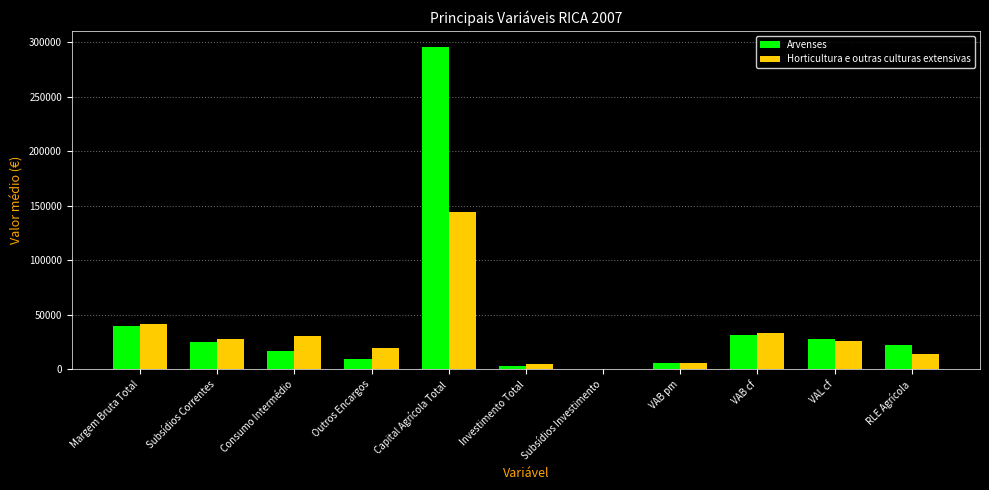

Where does the Horticultura e outras culturas extensivas series first go above 26008?

Margem Bruta Total